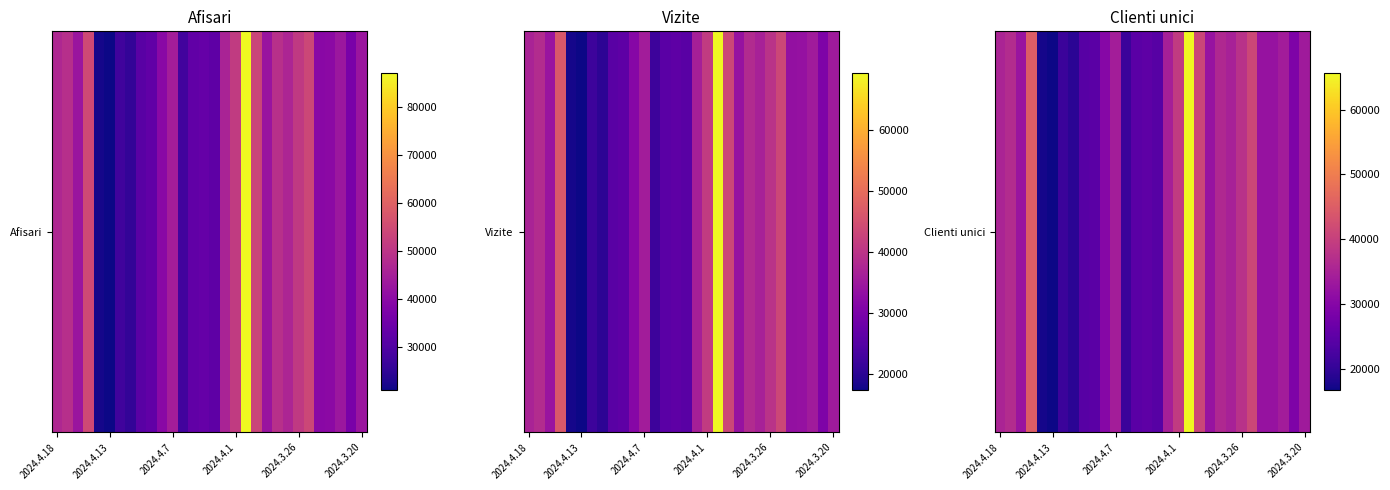

How many data points are above 32671?

14